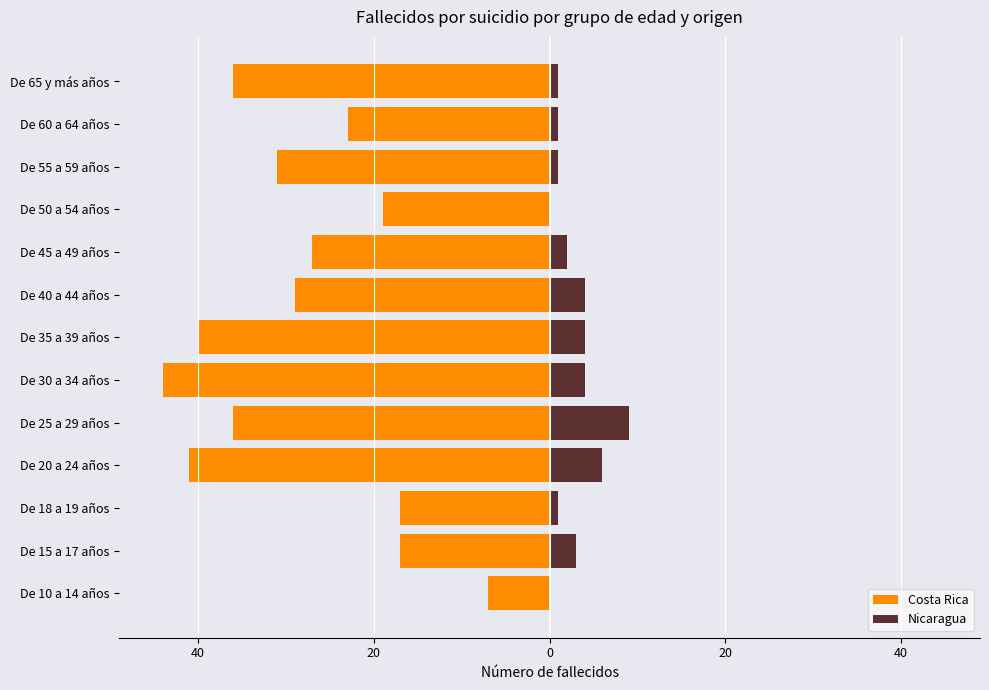

What is the minimum value for Costa Rica?

-44